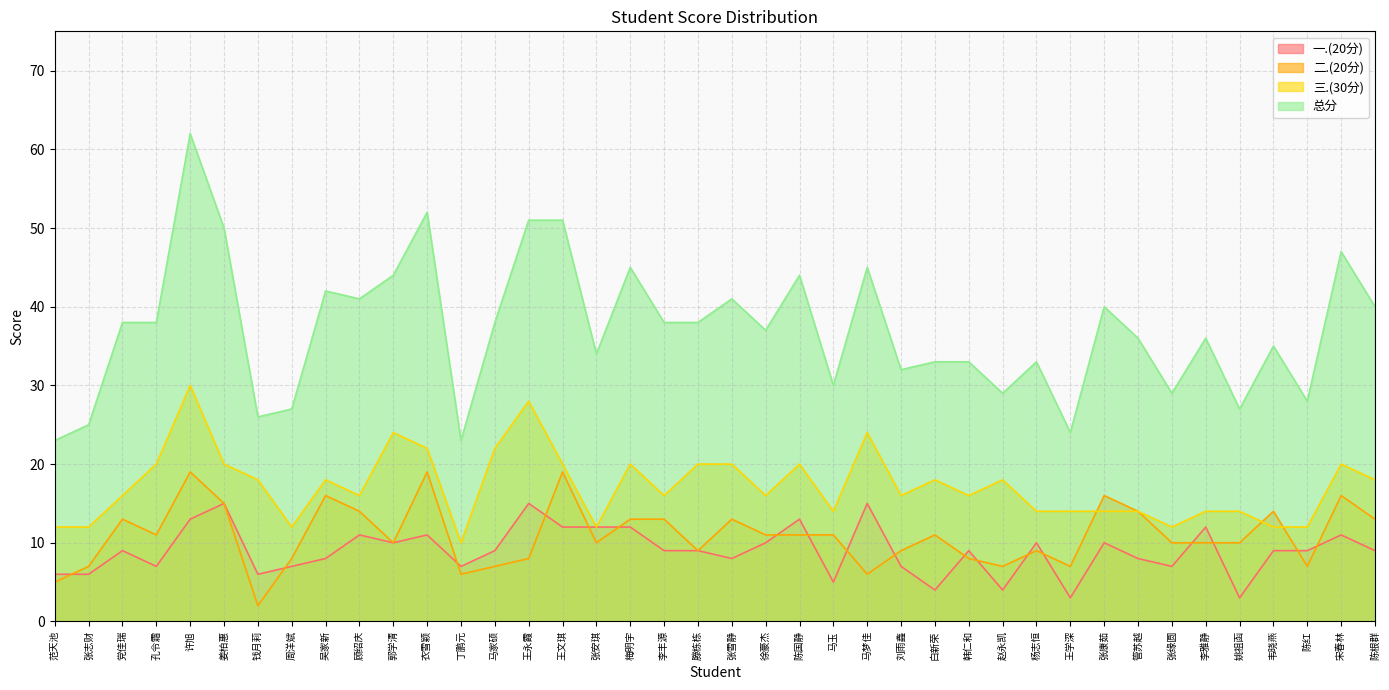

True or false: 一.(20分) has a value of 16 at 顾绍庆.

False